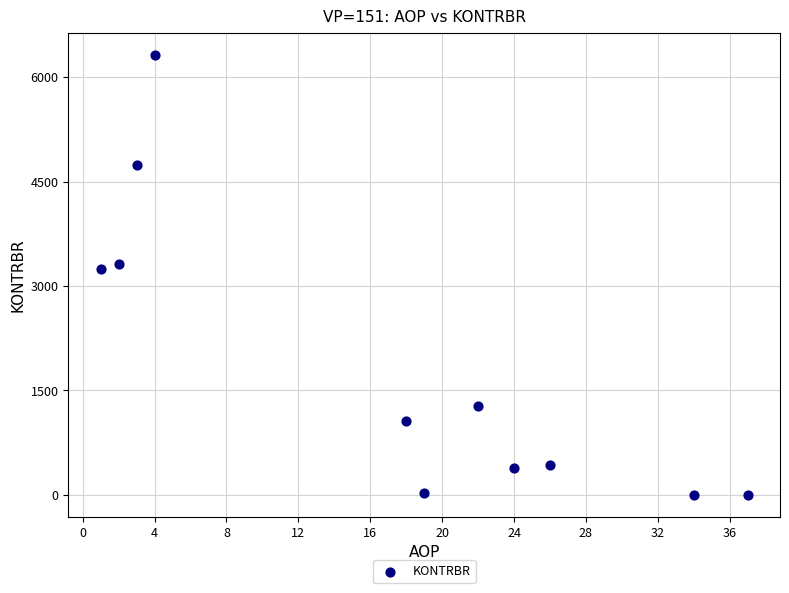

What is the average X value?

17.3